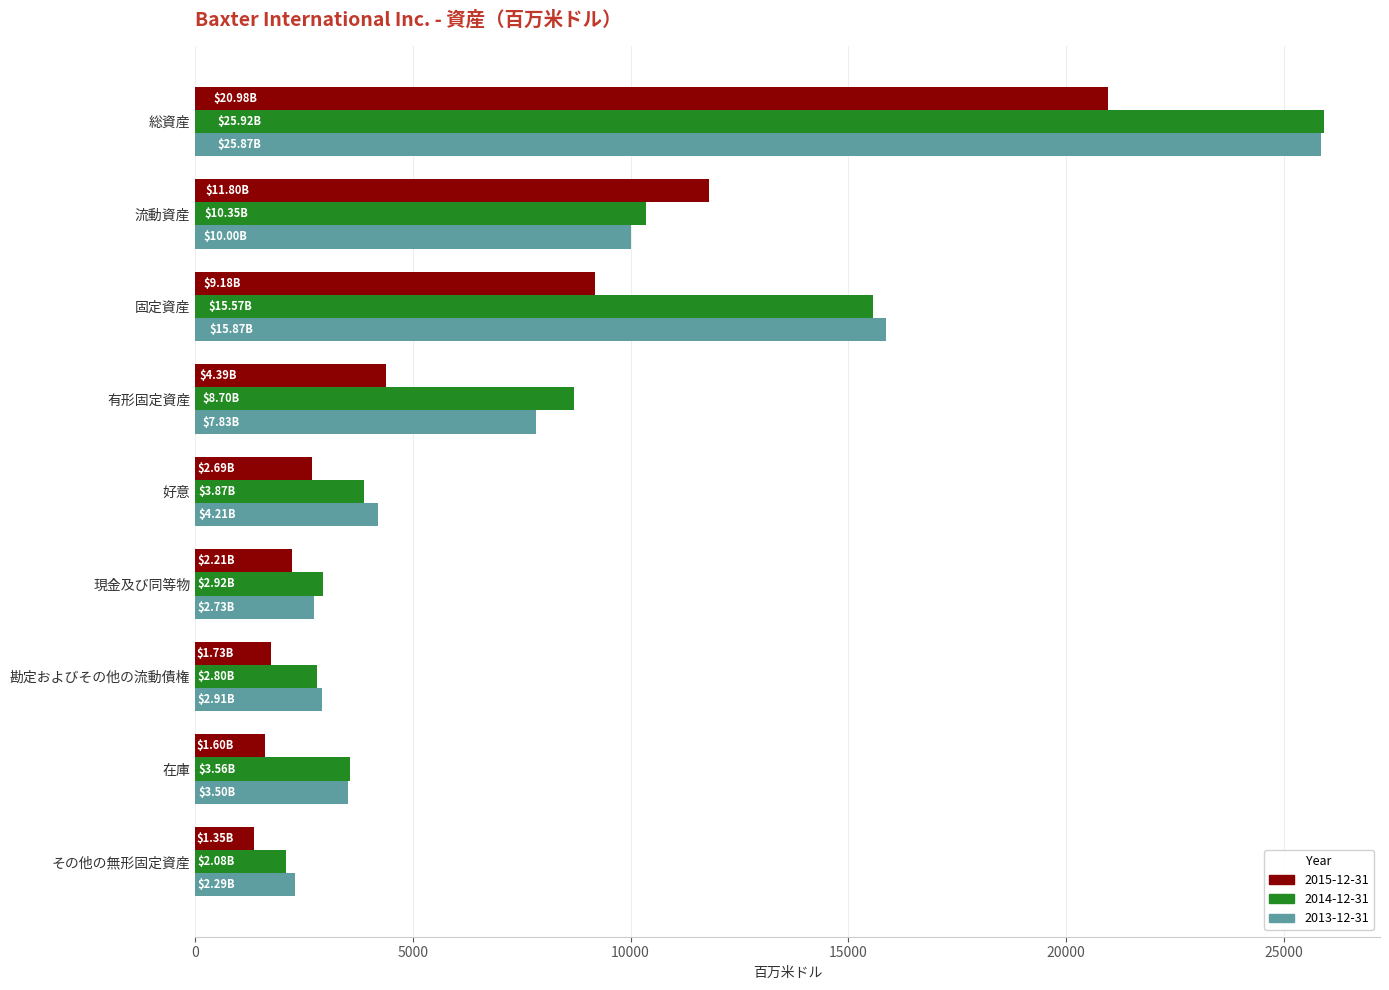

What is the difference between the 2015-12-31 values at 現金及び同等物 and 流動資産?

9583